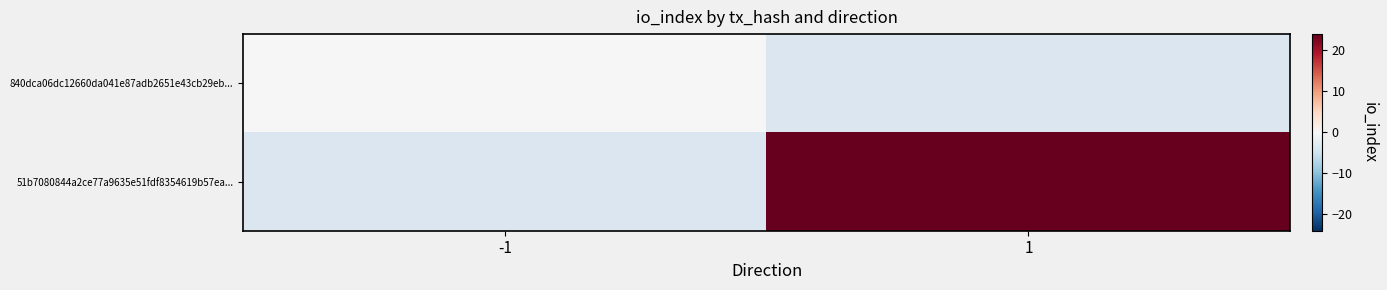

Which series has the widest spread of values?

840dca06dc12660da041e87adb2651e43cb29eb...